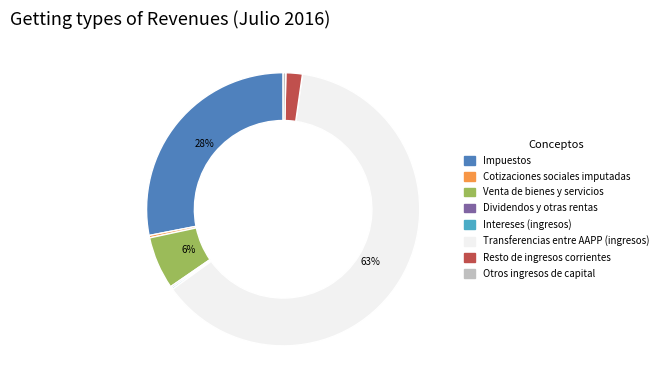

Do Transferencias entre AAPP (ingresos) and Cotizaciones sociales imputadas together represent more than half of the pie?

Yes